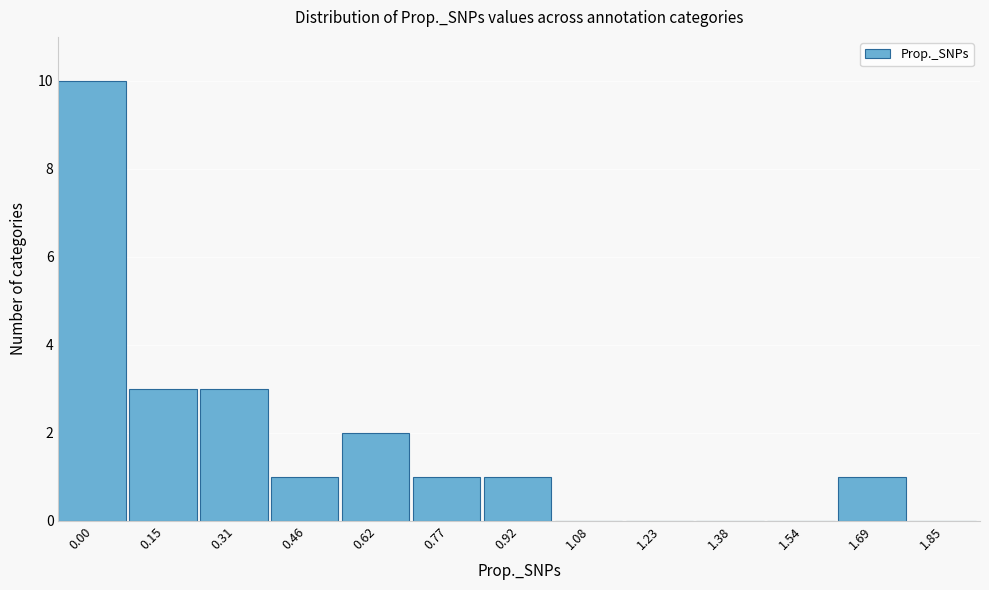

Reading right to left, list all the values displayed in this chart.

1.85=0	1.69=1	1.54=0	1.38=0	1.23=0	1.08=0	0.92=1	0.77=1	0.62=2	0.46=1	0.31=3	0.15=3	0.00=10